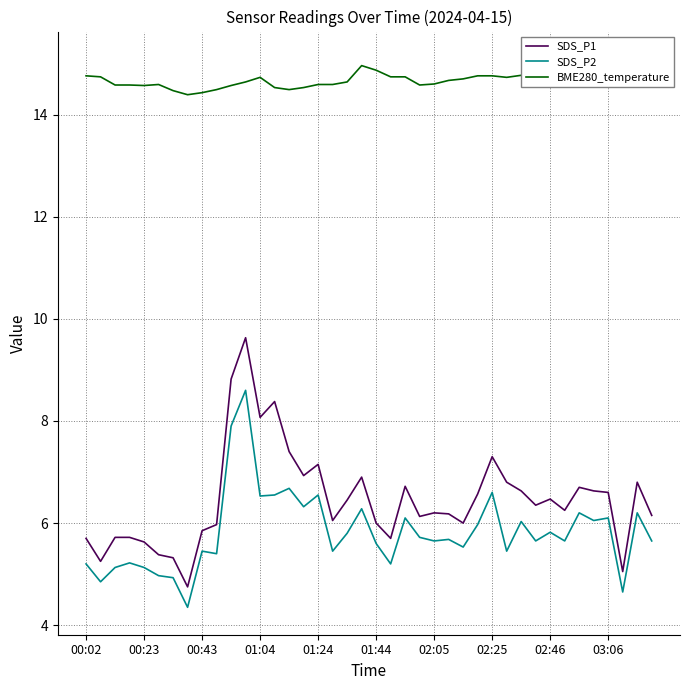

True or false: SDS_P2 and SDS_P1 cross at least once.

False